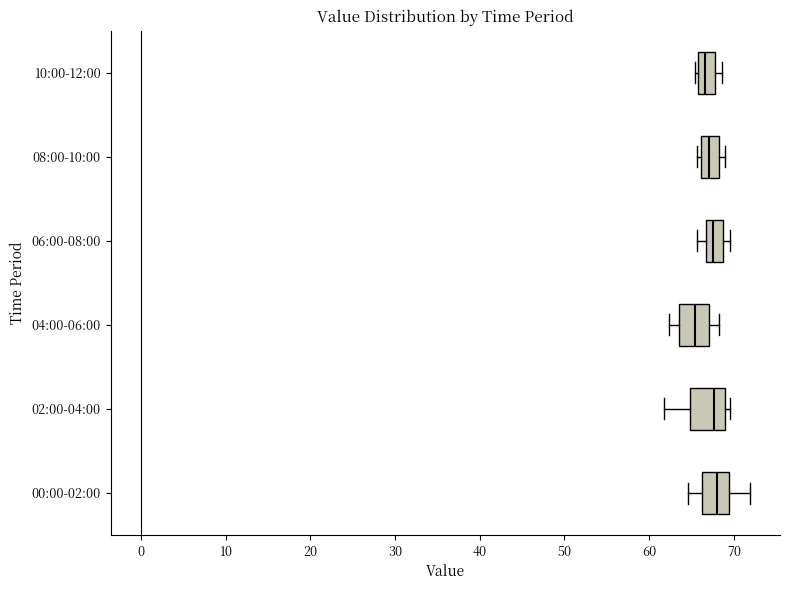

Reading bottom to top, read every box against the x-axis: the position of its median line, the range the box covers, and the ends of its whiskers. The values are not printed on the chart, so give them approximately, as read against the axis.

00:00-02:00: median 68, box 66 to 69, whiskers 65 to 72
02:00-04:00: median 68, box 65 to 69, whiskers 62 to 70
04:00-06:00: median 65, box 64 to 67, whiskers 62 to 68
06:00-08:00: median 68, box 67 to 69, whiskers 66 to 70
08:00-10:00: median 67, box 66 to 68, whiskers 66 (just left of the box's left edge) to 69
10:00-12:00: median 67, box 66 to 68, whiskers 65 to 69